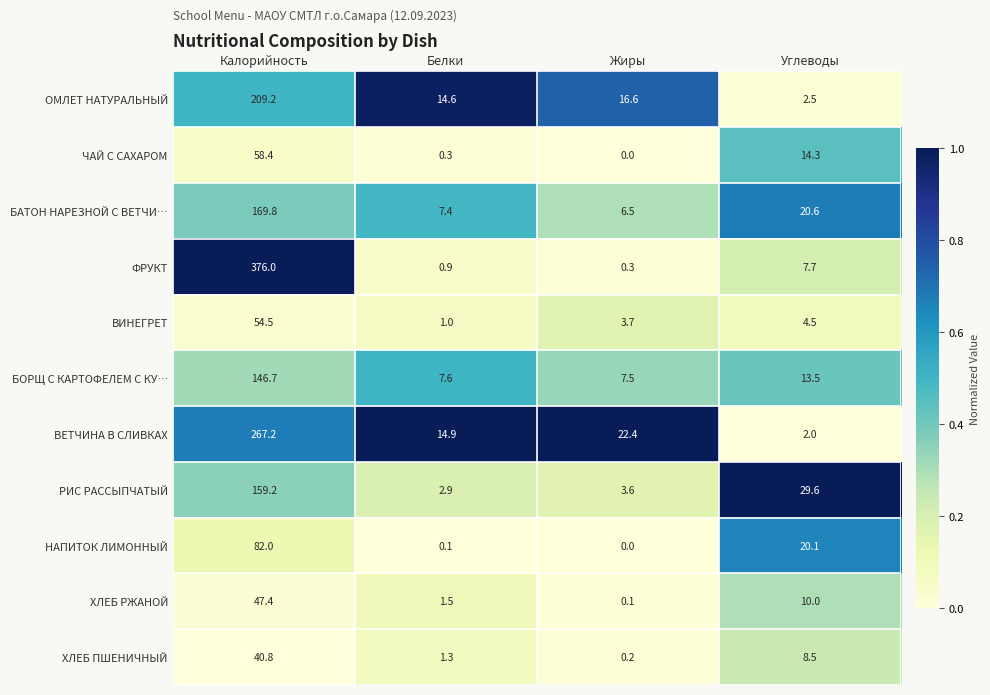

Which series has the largest total across all categories?

ФРУКТ